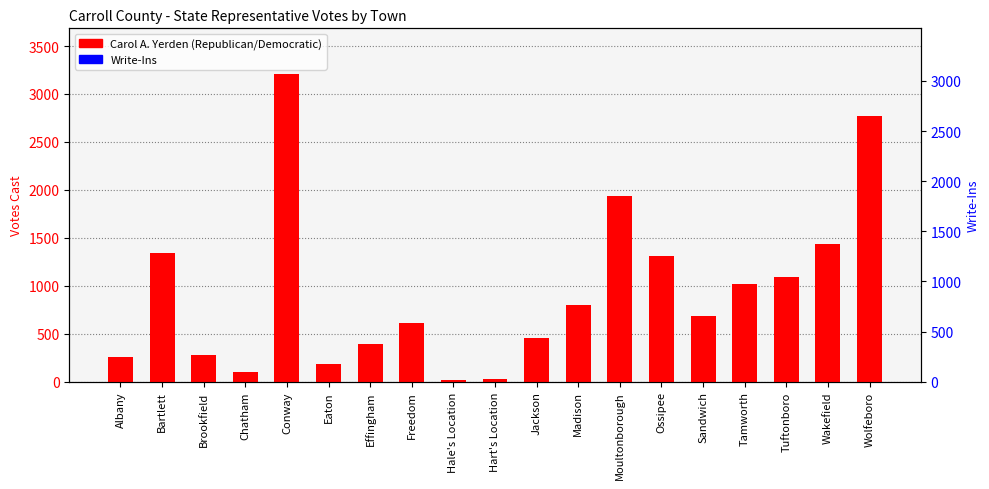

Reading left to right, list all the values displayed in this chart.

Carol A. Yerden (Republican/Democratic): 252	1346	276	105	3204	185	397	615	14	27	457	802	1935	1308	685	1021	1092	1440	2773
Write-Ins: 0	0	0	0	0	0	0	0	0	0	0	0	0	0	0	0	0	0	0